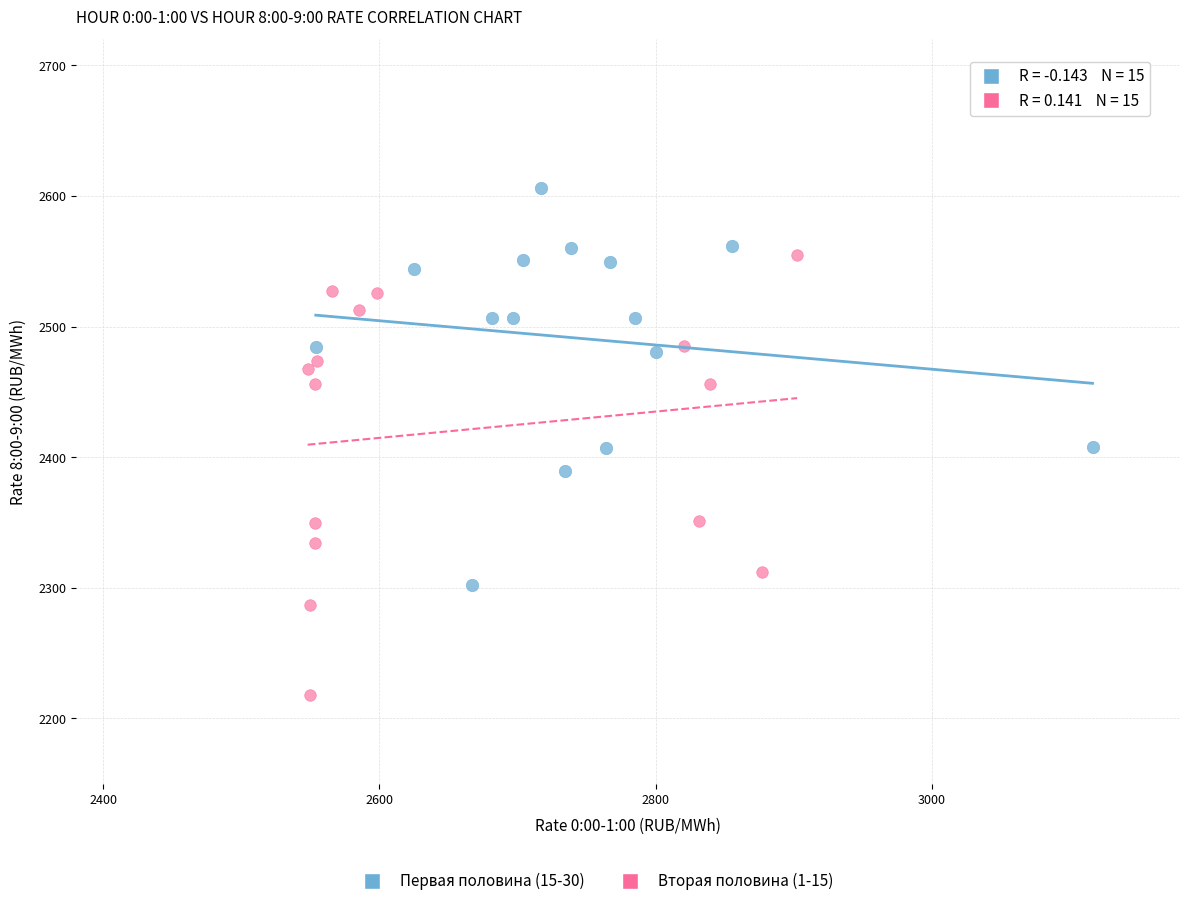

Which series reaches the maximum Y coordinate?

Первая половина (15-30)